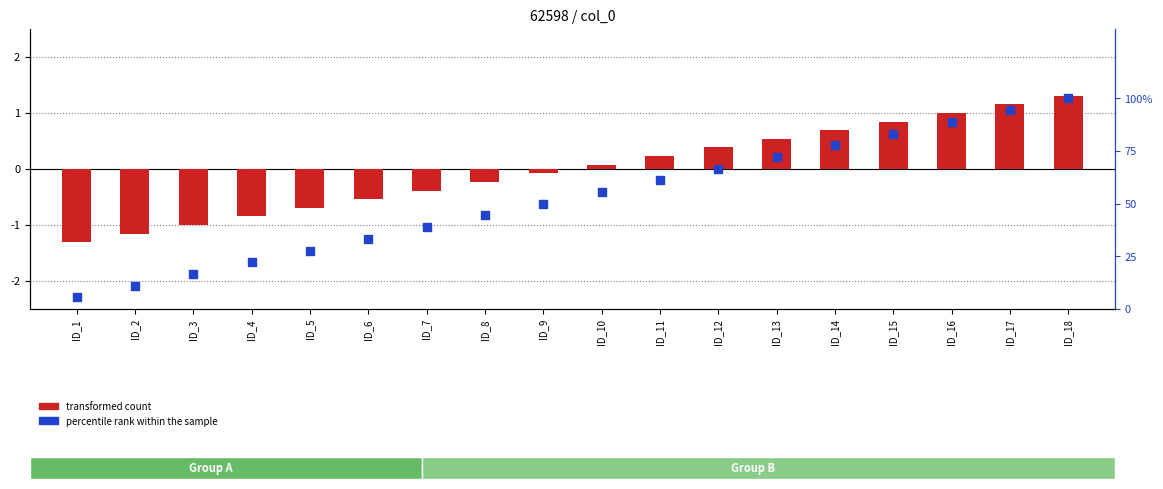

What is the total value across all series at ID_11?

61.3